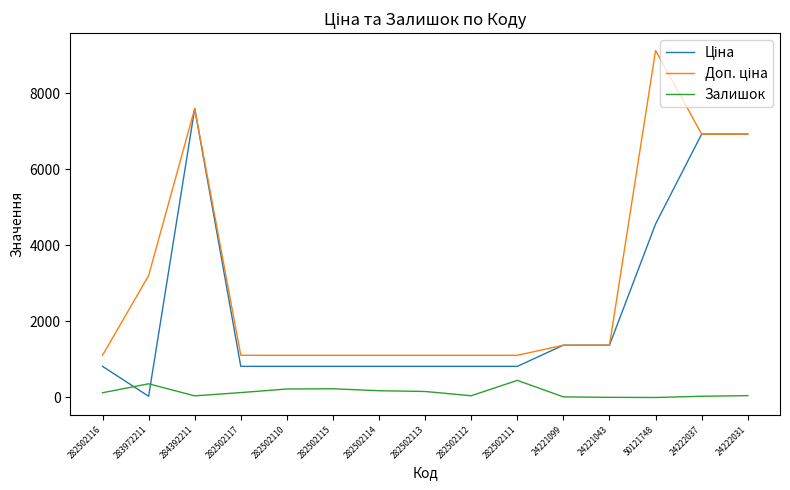

What is the spread (max minus min) of values at 282502110?

886.2